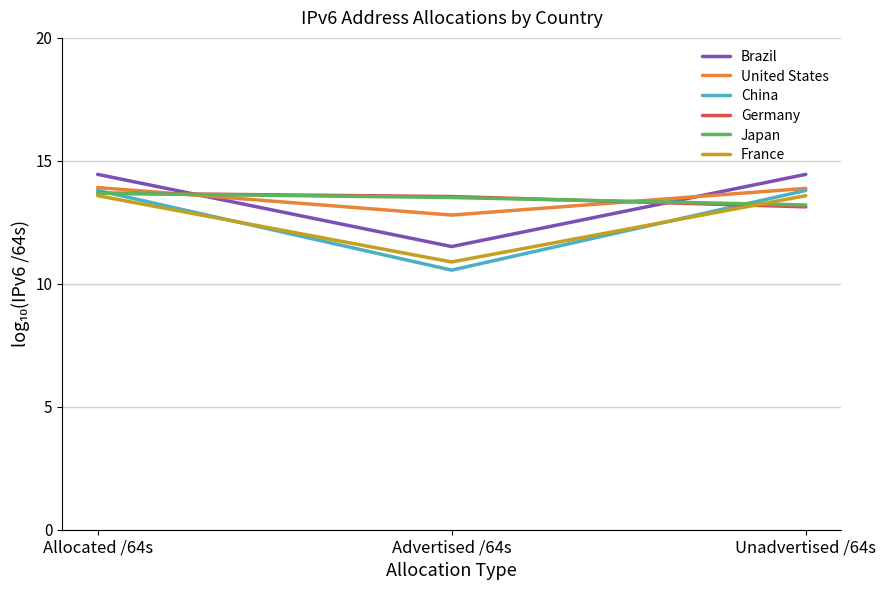

Which category has the lowest value in the United States series?

Advertised /64s